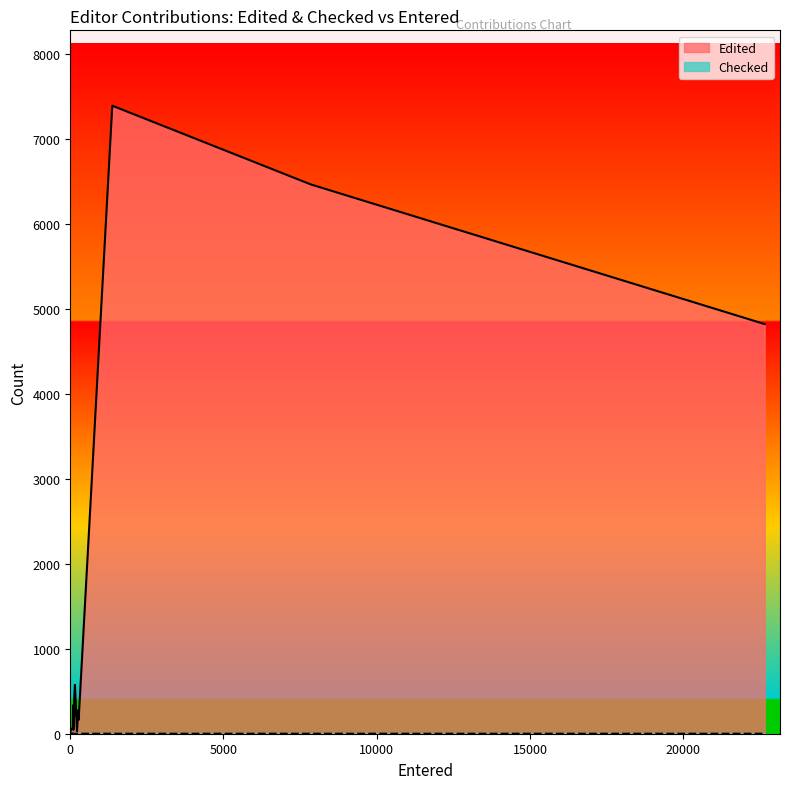

Which series has the largest total across all categories?

Edited